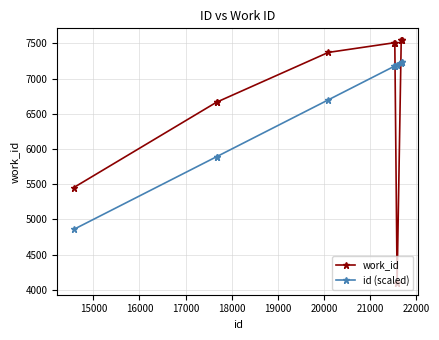

Rank the series by their maximum value, from highest to lowest.

work_id, id (scaled)